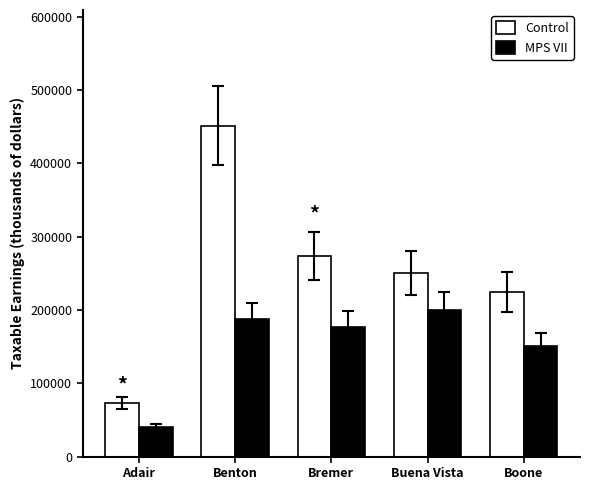

The MPS VII series shows 322990 at Benton. True or false?

False